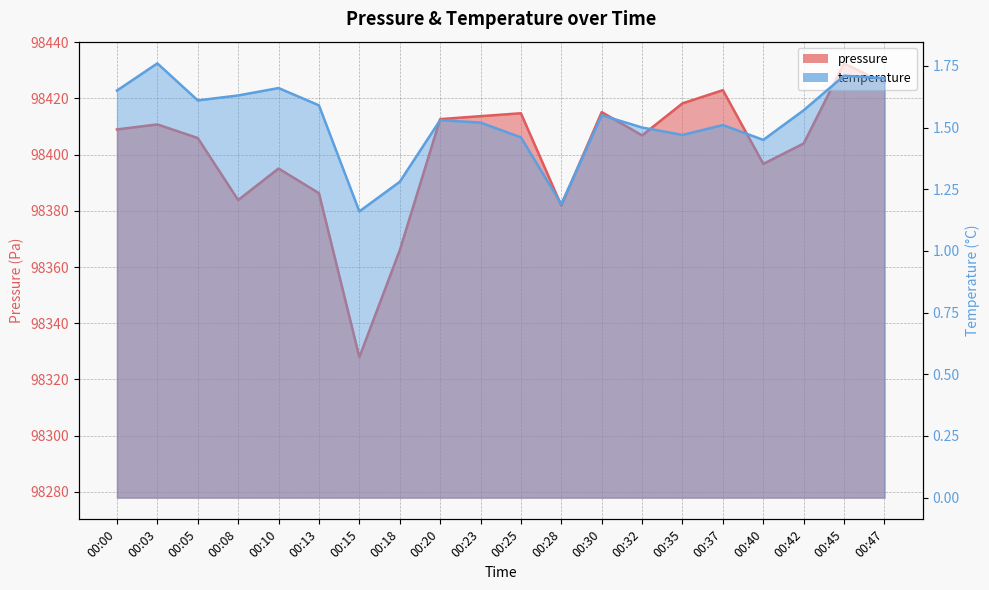

The pressure series shows 153407.8 at 00:45. True or false?

False